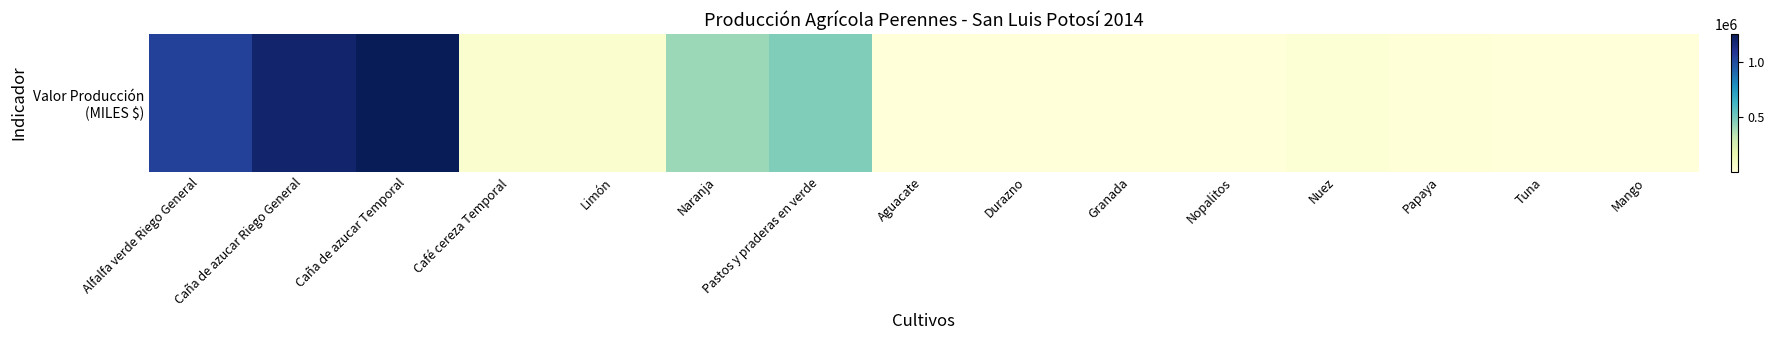

Reading left to right, what are all the values shown in this chart?

1045037.0	1194434.0	1251135.0	39795.0	41193.2	405950.3	469272.0	599.3	1190.8	346.5	2281.8	21811.0	6662.5	2151.1	2053.6